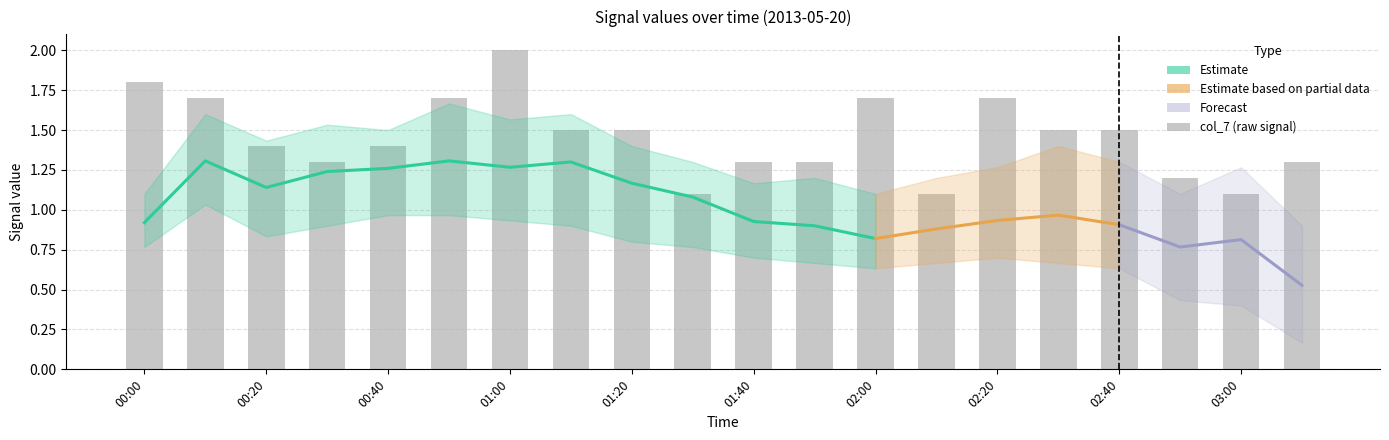

How many groups of bars are there?

20